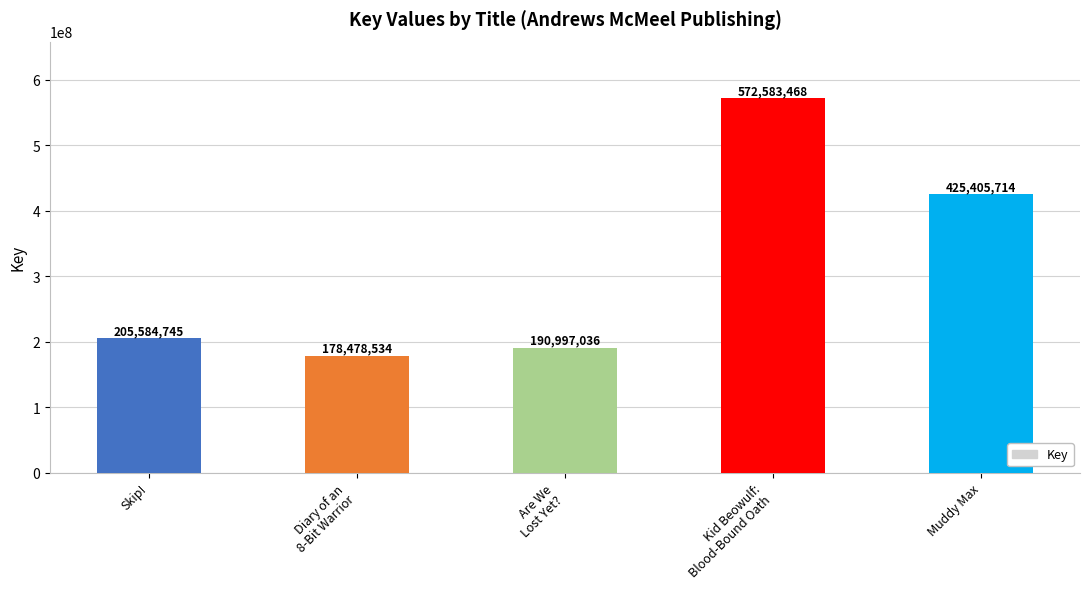

Count the number of data series in this chart.

1